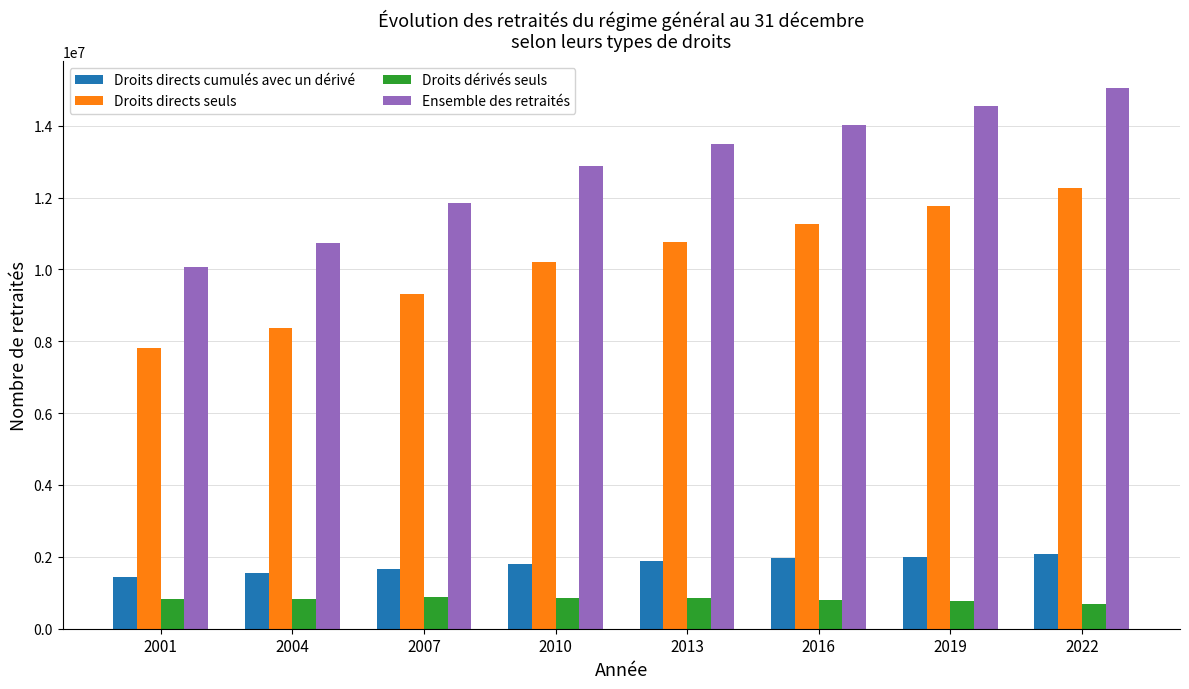

Between 2001 and 2010, which series saw the biggest shift?

Ensemble des retraités